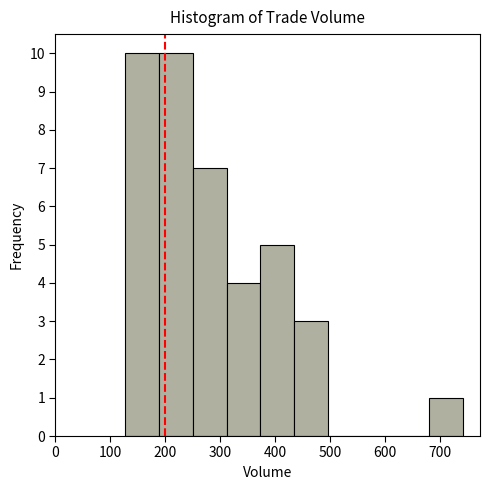

Reading left to right, transcribe this chart: for each bar, give the range it covers on the x-axis and its height. Neither the bar edges nor the heights are printed on the chart, so give them approximately, as read against the axes.

130 to 190: 10
190 to 250: 10
250 to 310: 7
310 to 370: 4
370 to 430: 5
430 to 500: 3
500 to 560: 0
560 to 620: 0
620 to 680: 0
680 to 740: 1